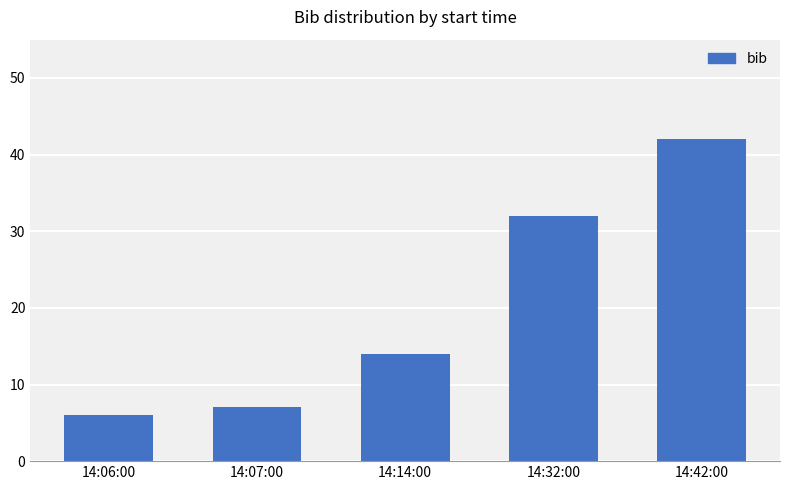

What is the ratio of the value at 14:06:00 to the value at 14:07:00?

0.9